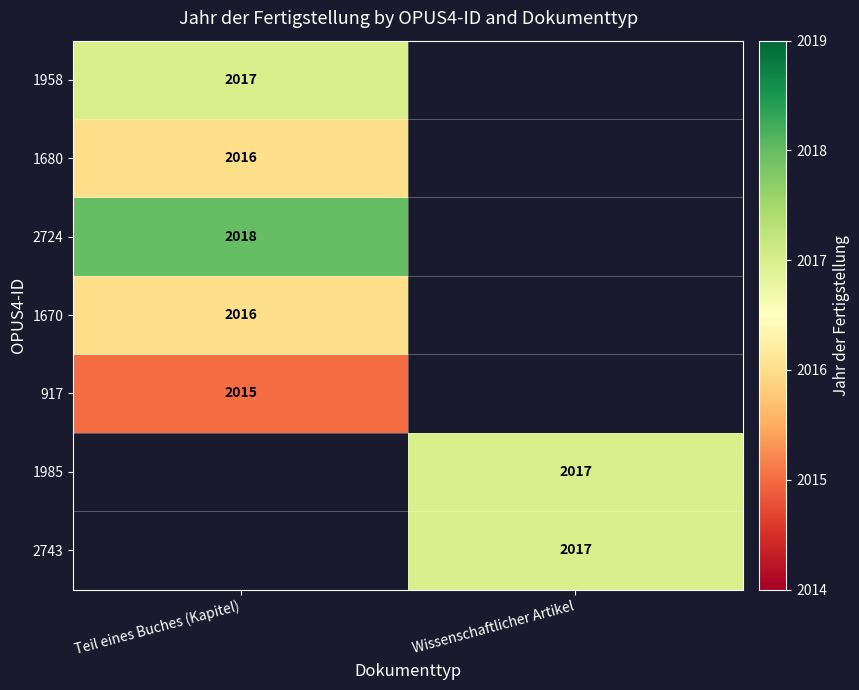

True or false: 917 has a value of 2015 at Teil eines Buches (Kapitel).

True